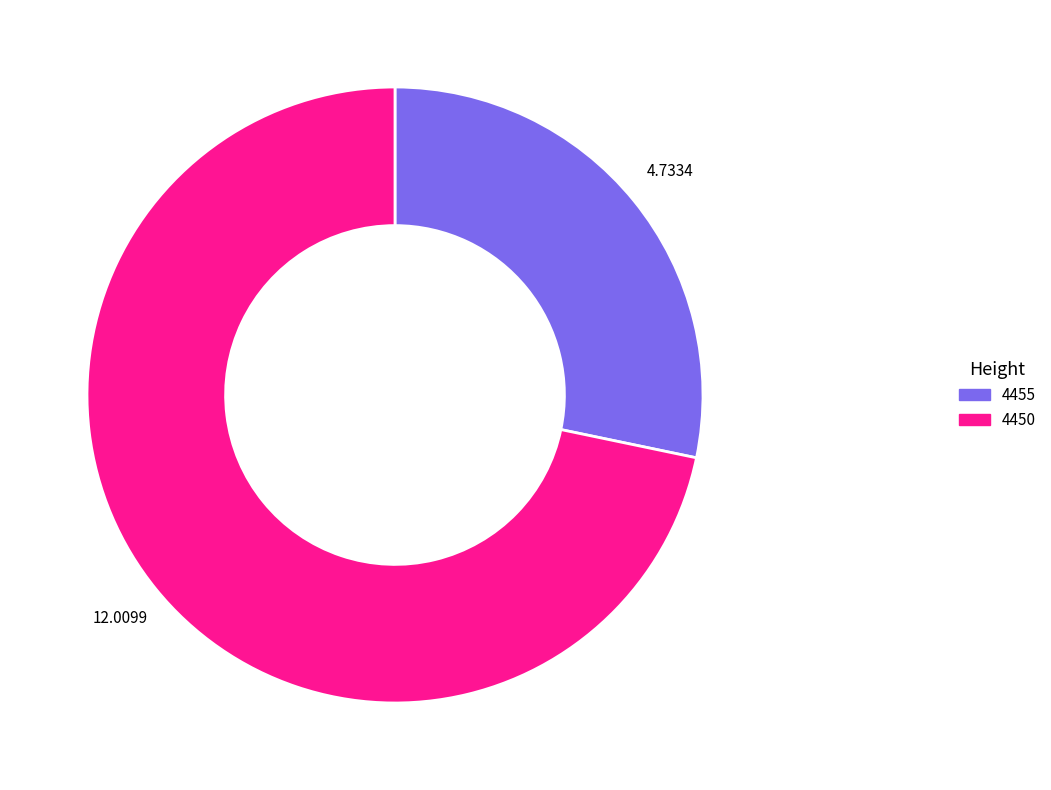

Does 4450 represent more than half of the total?

Yes